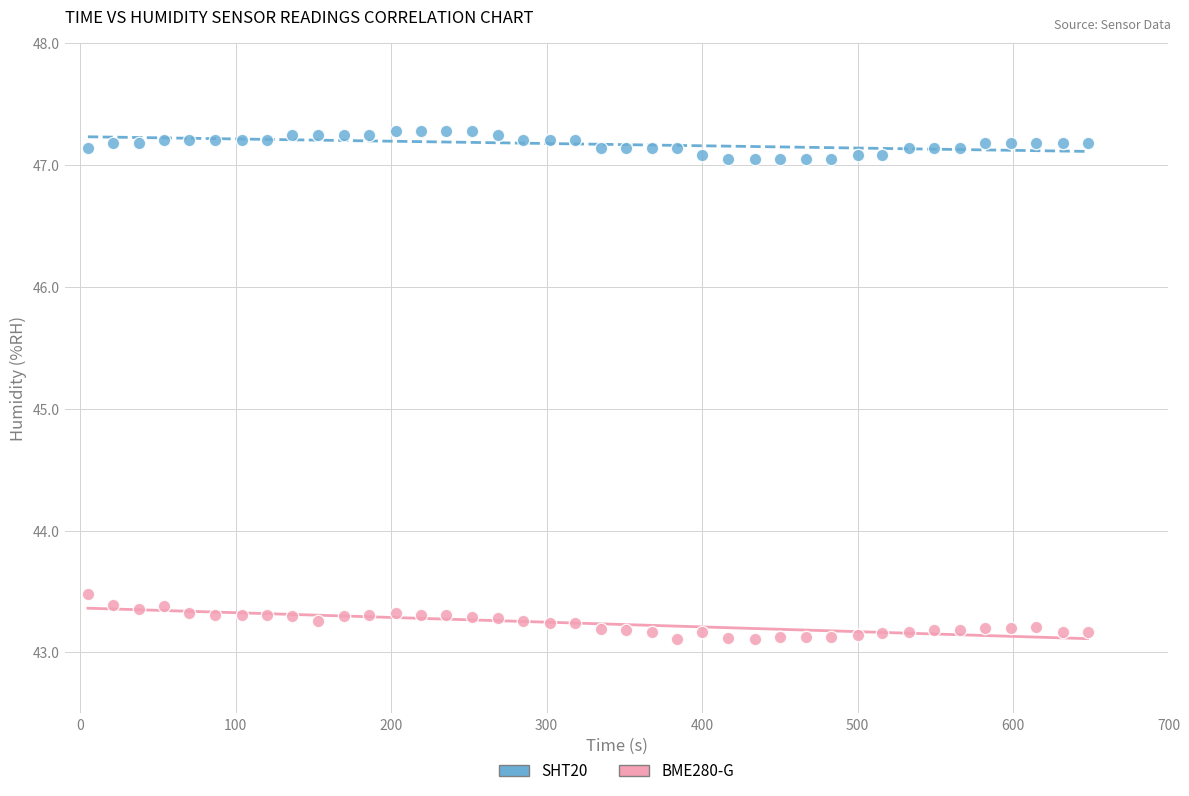

Across all series, what Y value is closest to 45?

43.5